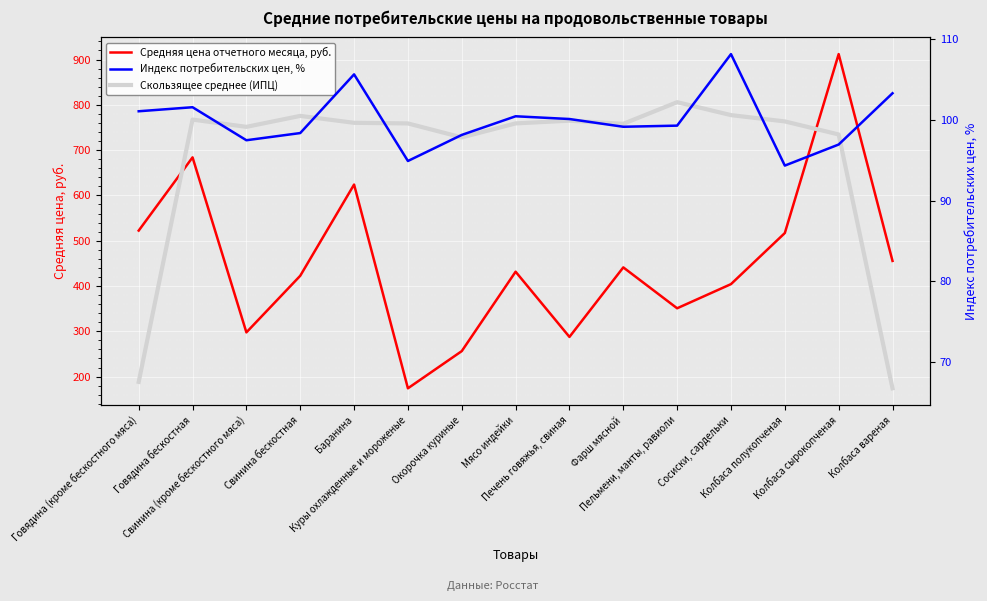

Rank the categories by Средняя цена отчетного месяца, руб. value from highest to lowest.

Колбаса сырокопченая, Говядина бескостная, Баранина, Говядина (кроме бескостного мяса), Колбаса полукопченая, Колбаса вареная, Фарш мясной, Мясо индейки, Свинина бескостная, Сосиски, сардельки, Пельмени, манты, равиоли, Свинина (кроме бескостного мяса), Печень говяжья, свиная, Окорочка куриные, Куры охлажденные и мороженые